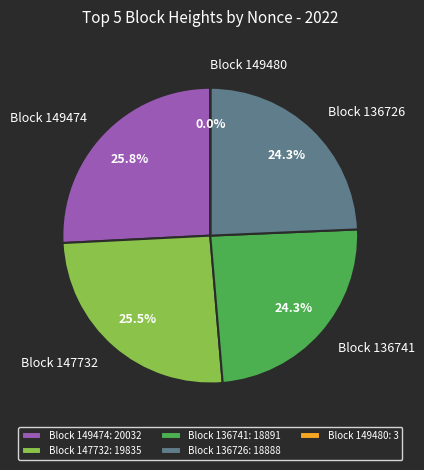

Is Block 136726 the majority of the pie?

No